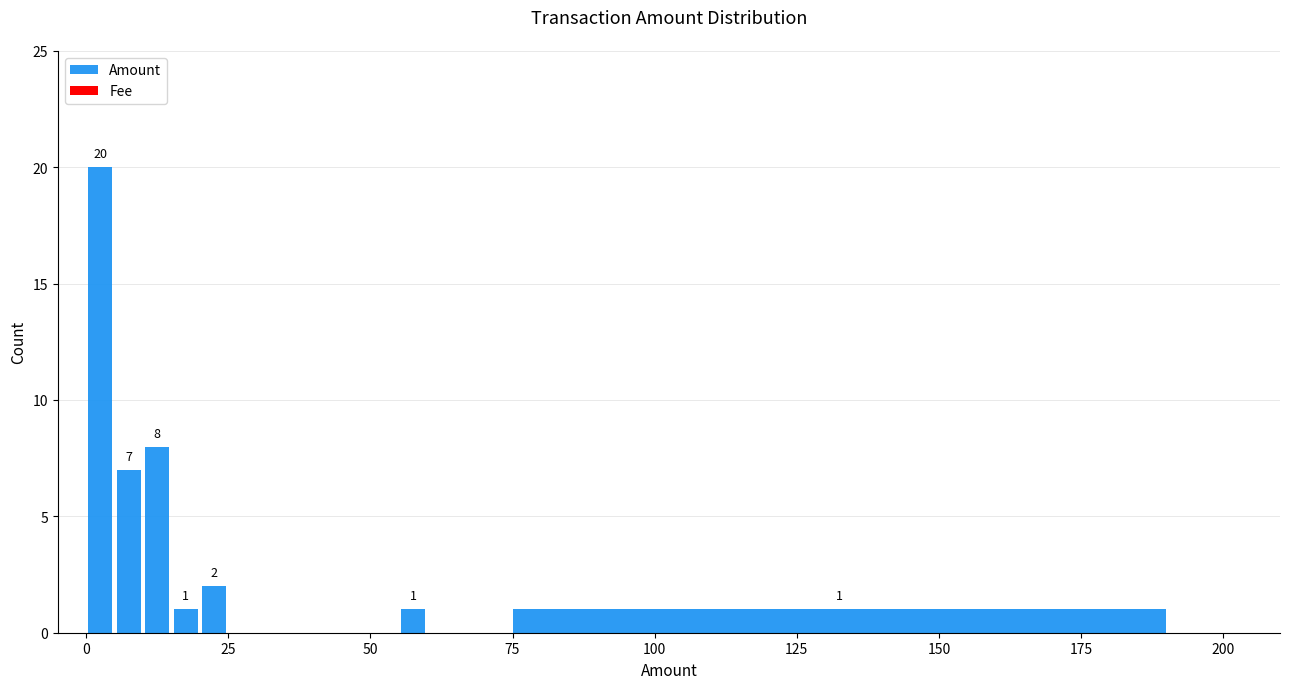

Around what value on the x-axis is the tallest bar? Give the approximate position of its centre, as read against the axis.

5